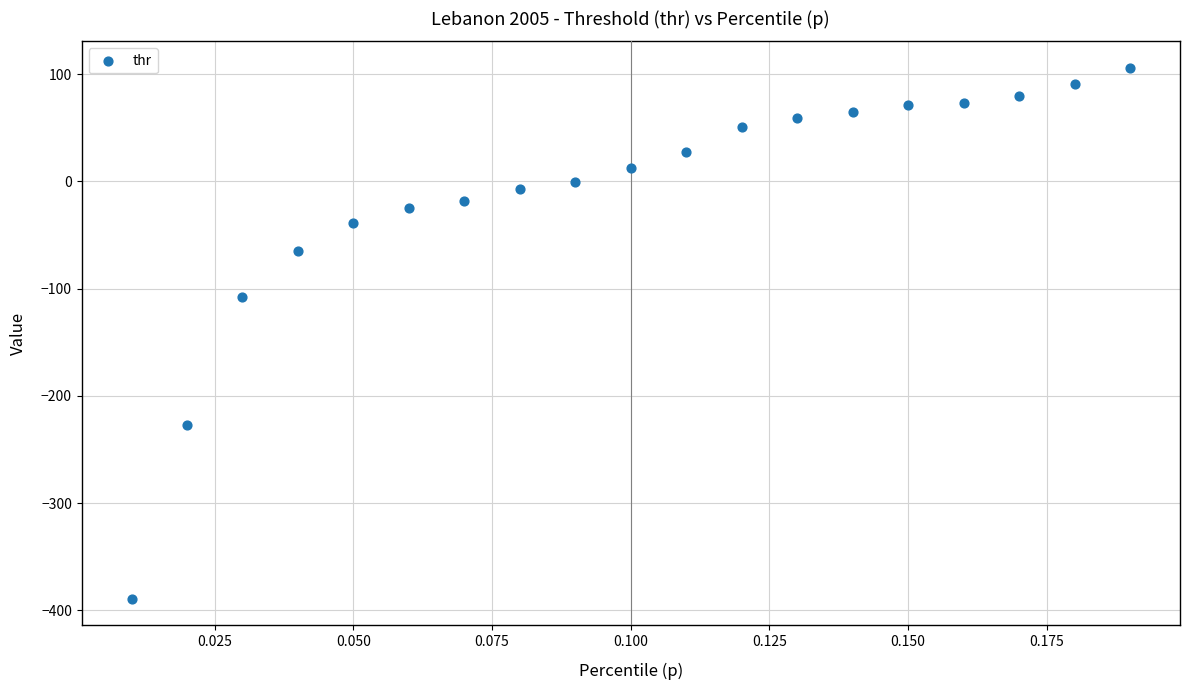

What Y value in the scatter plot is closest to -141?

-108.1